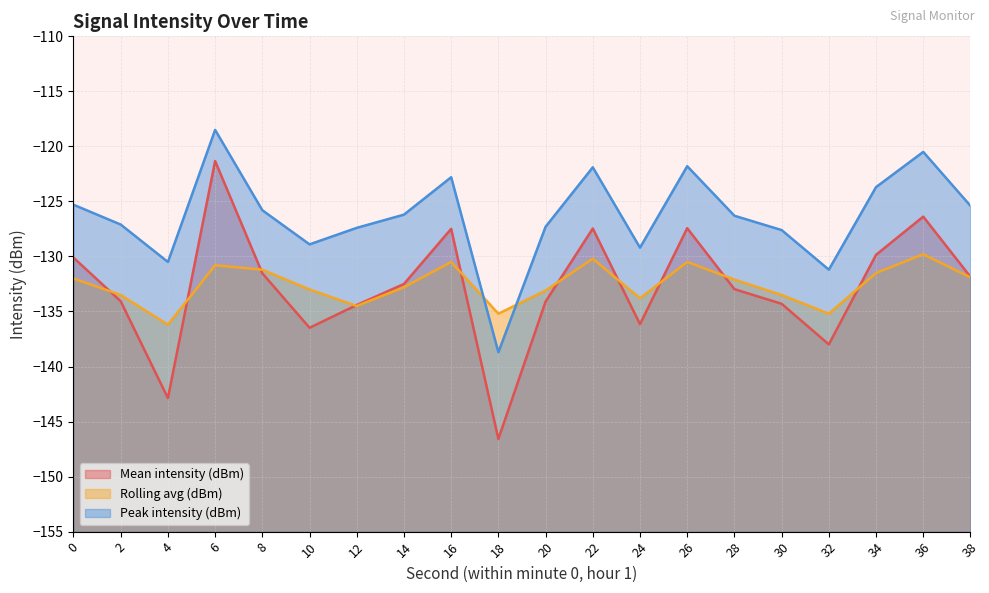

Which series has the largest total across all categories?

Peak intensity (dBm)